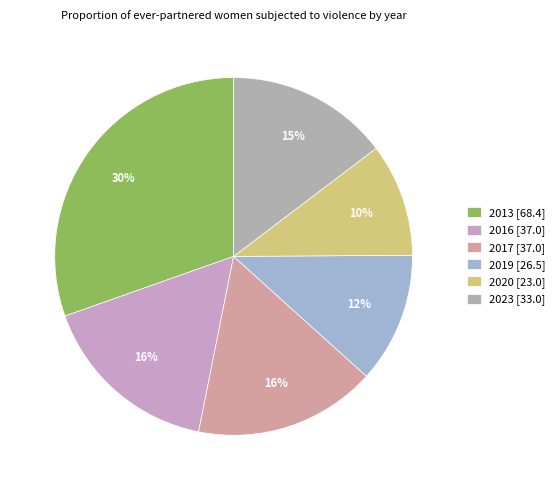

Rank the categories by value from lowest to highest.

2020, 2019, 2023, 2016, 2017, 2013